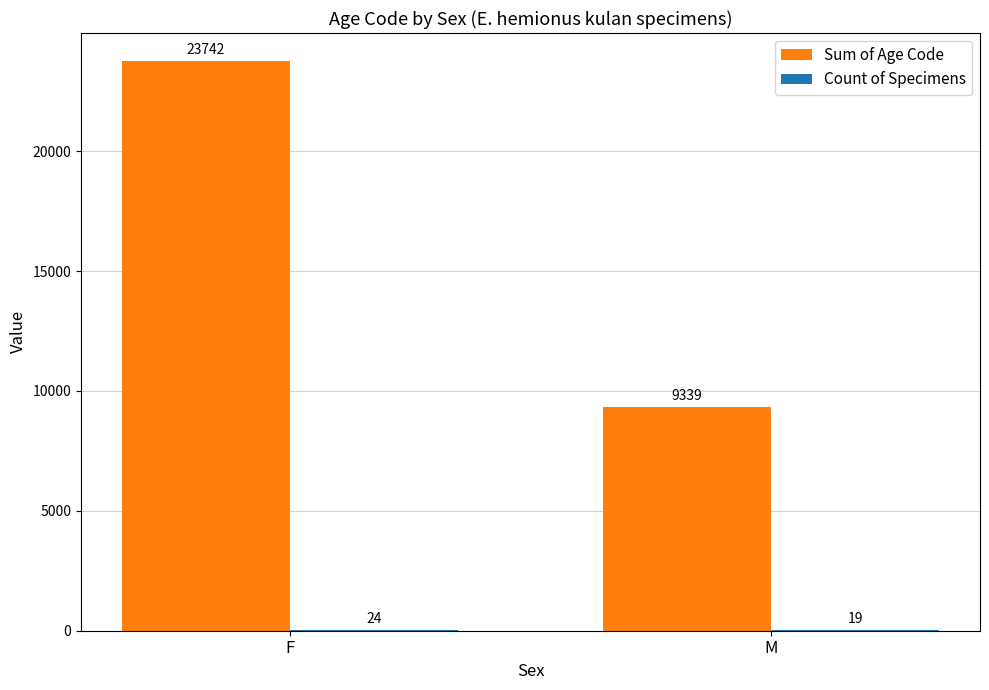

Which series has the largest total across all categories?

Sum of Age Code